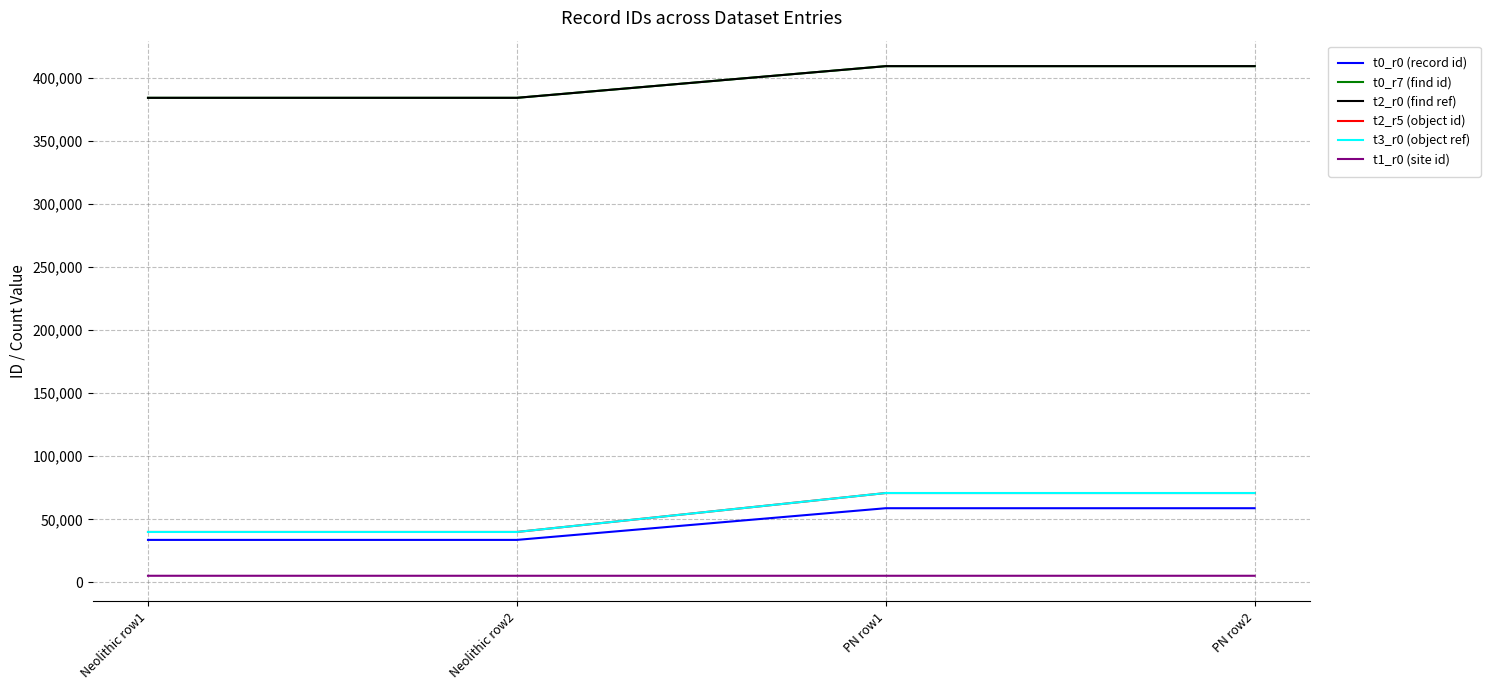

True or false: t1_r0 (site id) and t3_r0 (object ref) intersect in this chart.

False